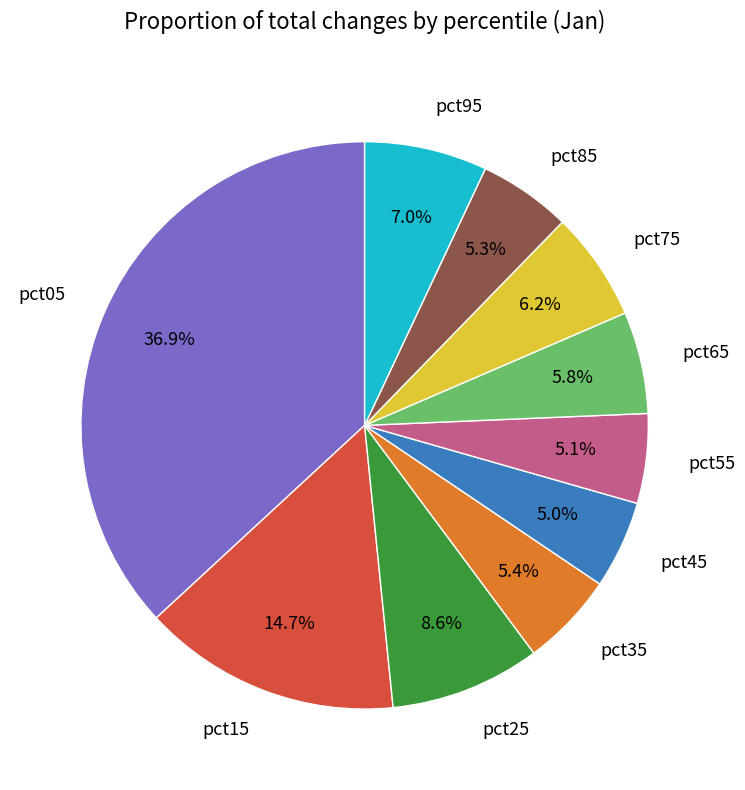

Between pct75 and pct45, which is larger?

pct75